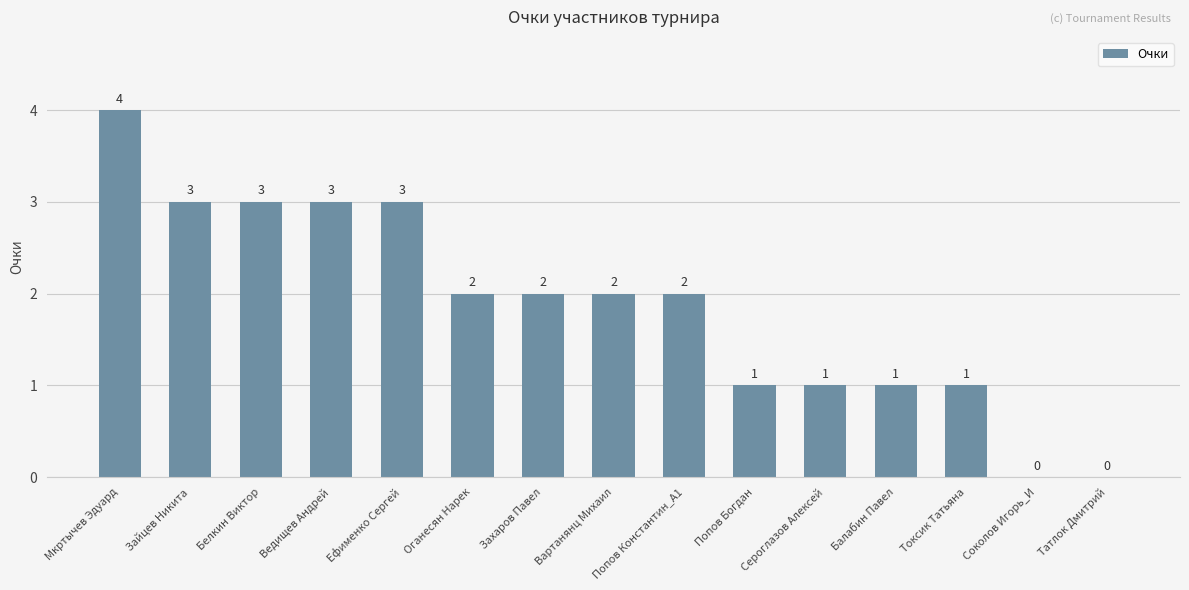

Does the chart contain stacked bars?

No